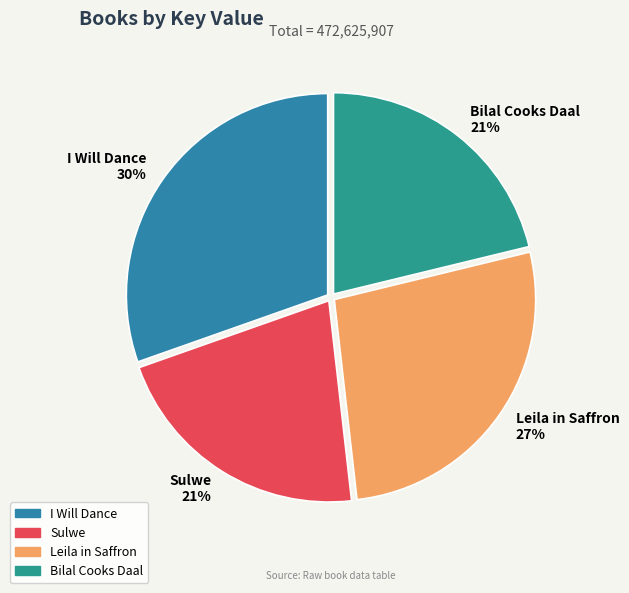

Combined, do Sulwe and Leila in Saffron account for over 50%?

No